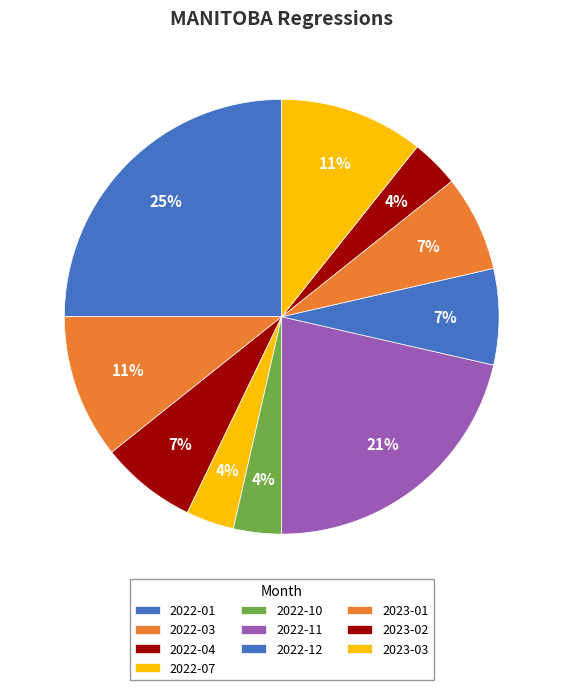

How many slices are in this pie chart?

10